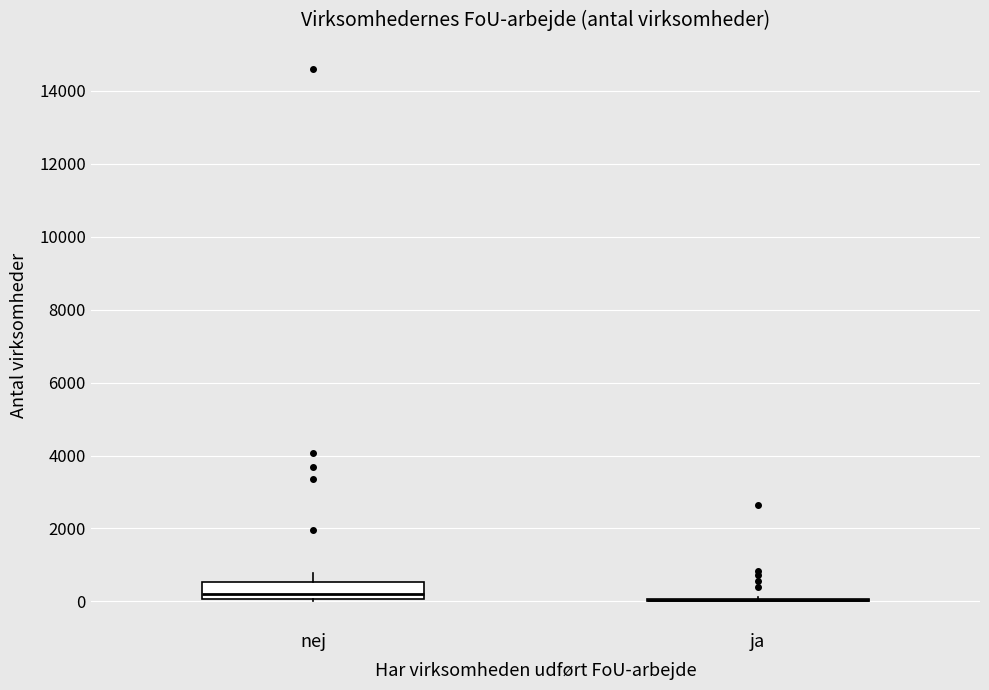

Reading left to right, read every box against the y-axis: the position of its median line, the range the box covers, and the ends of its whiskers. The values are not printed on the chart, so give them approximately, as read against the axis.

nej: median 200, box 0 to 600, whiskers 0 to 800
ja: box collapsed to a line at 0, whiskers 0 to 200